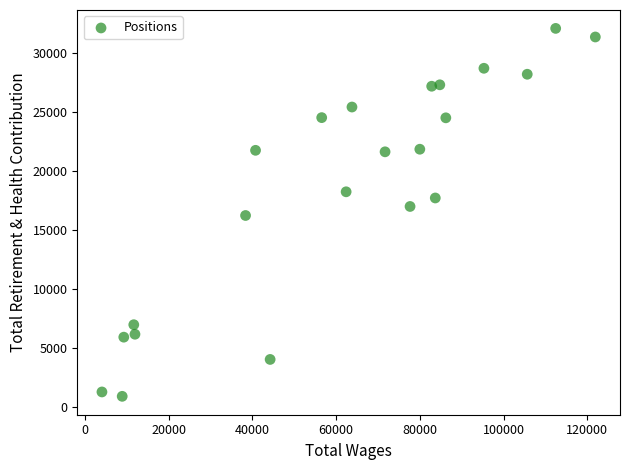

What is the range of X values (max minus min)?

117824